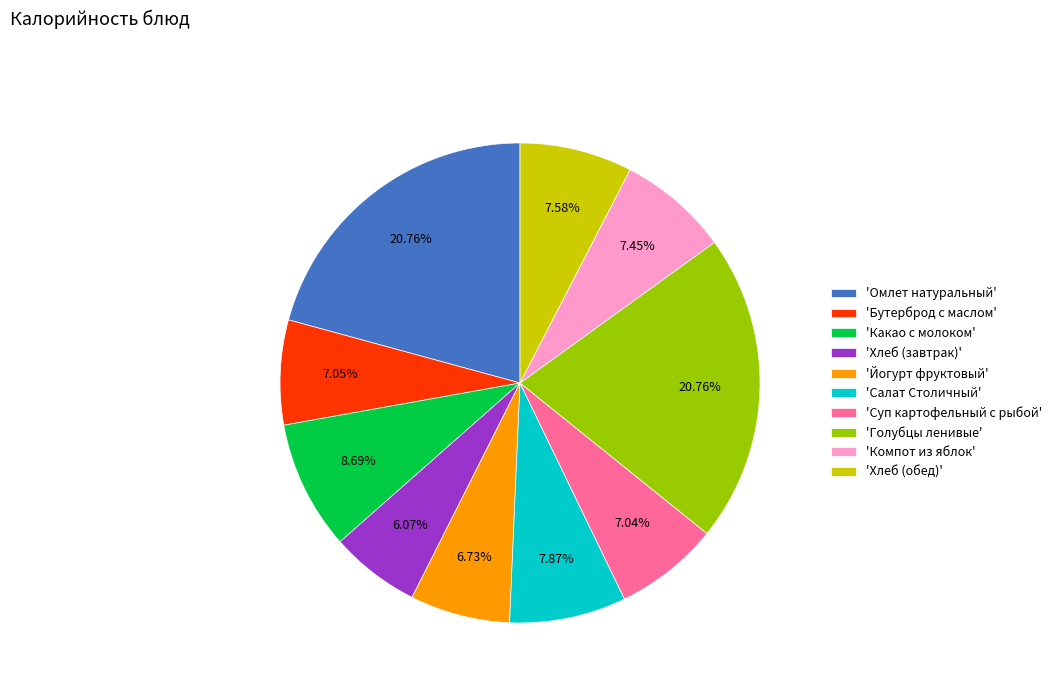

Does 'Компот из яблок' represent more than half of the total?

No